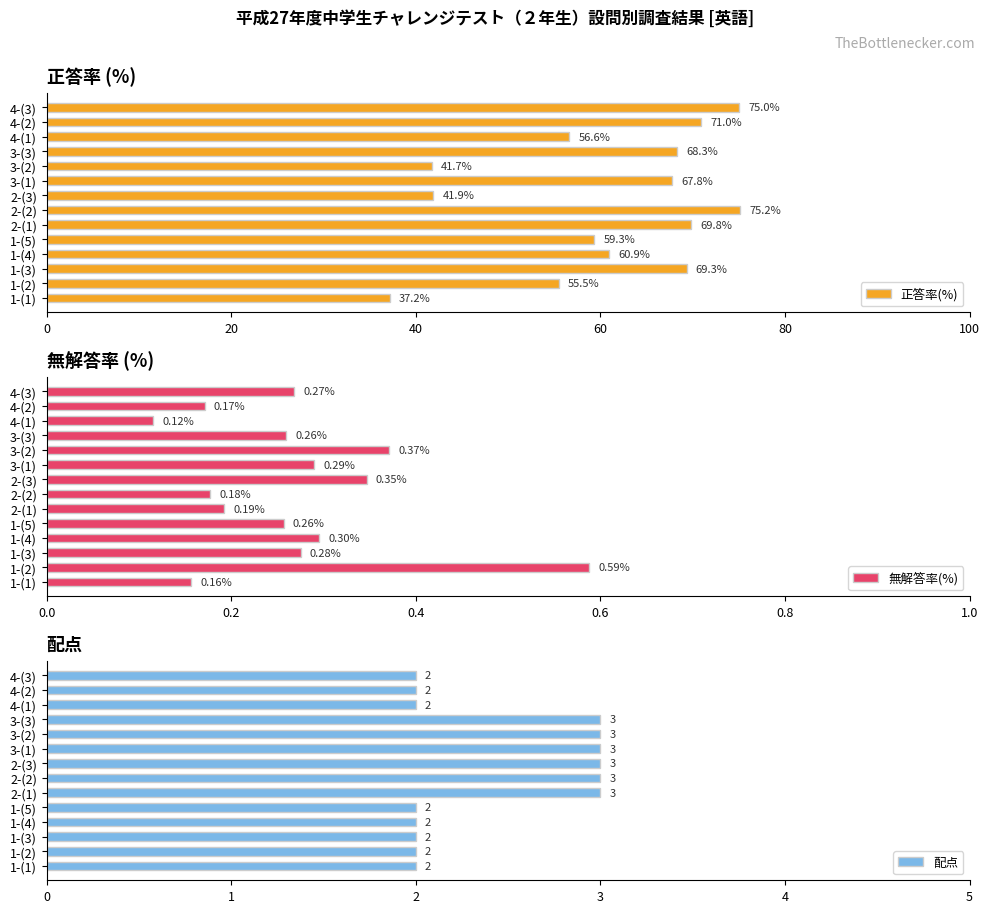

Are the bars horizontal?

Yes